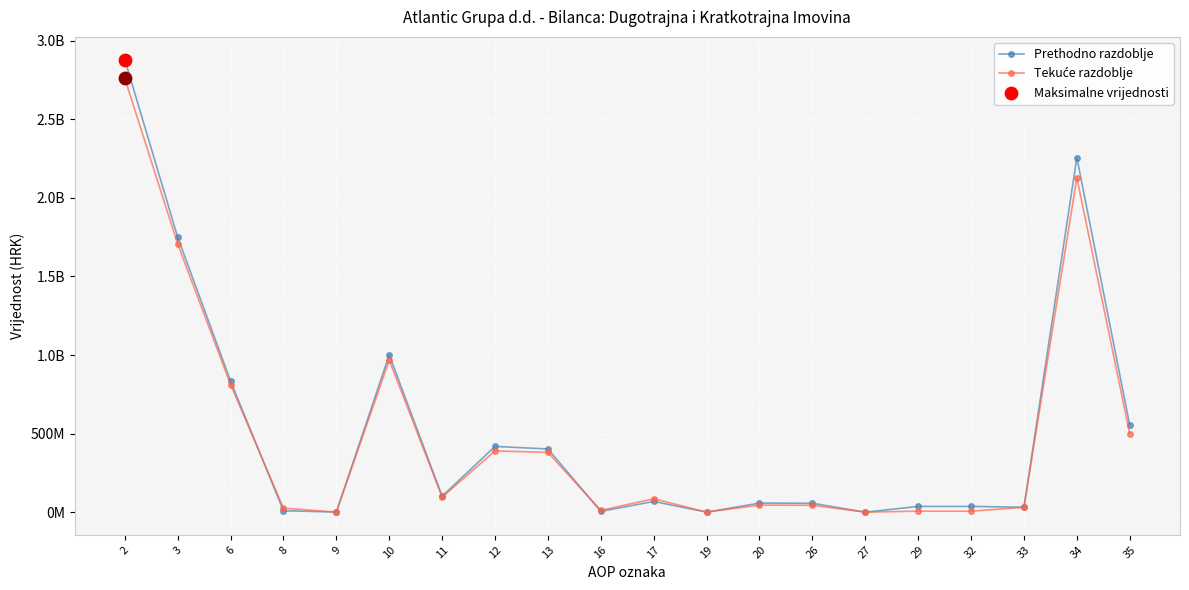

Which series has the largest total across all categories?

Prethodno razdoblje